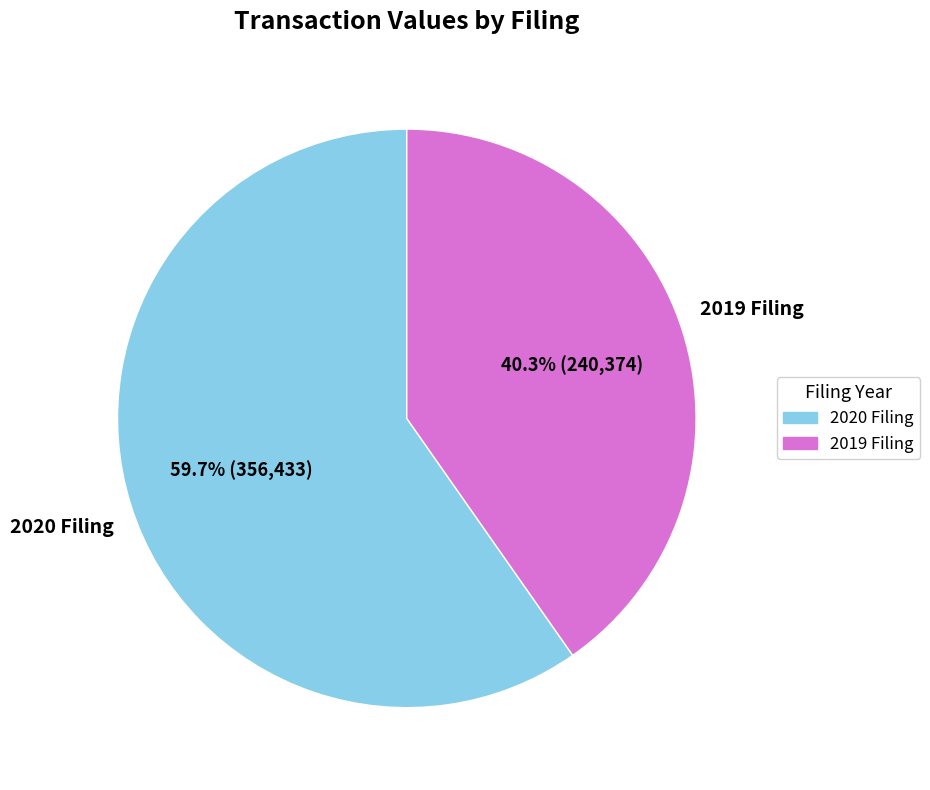

What is the smallest slice in the pie chart?

2019 Filing